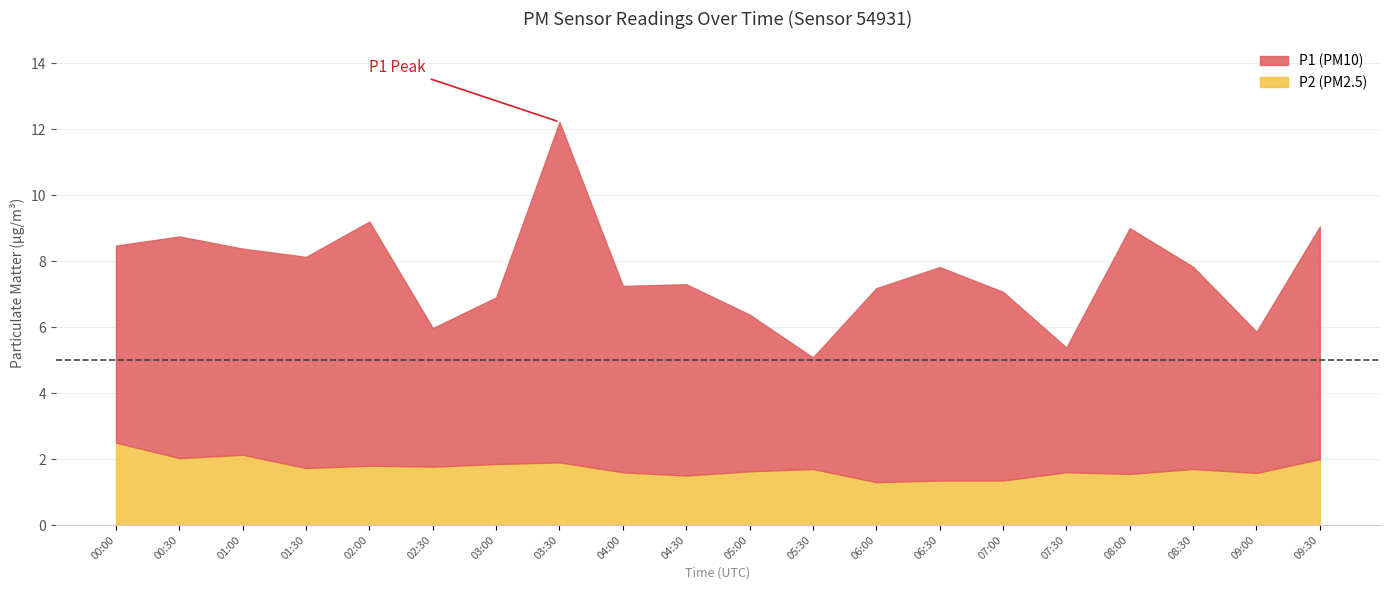

What is the spread (max minus min) of values at 02:00?

5.6